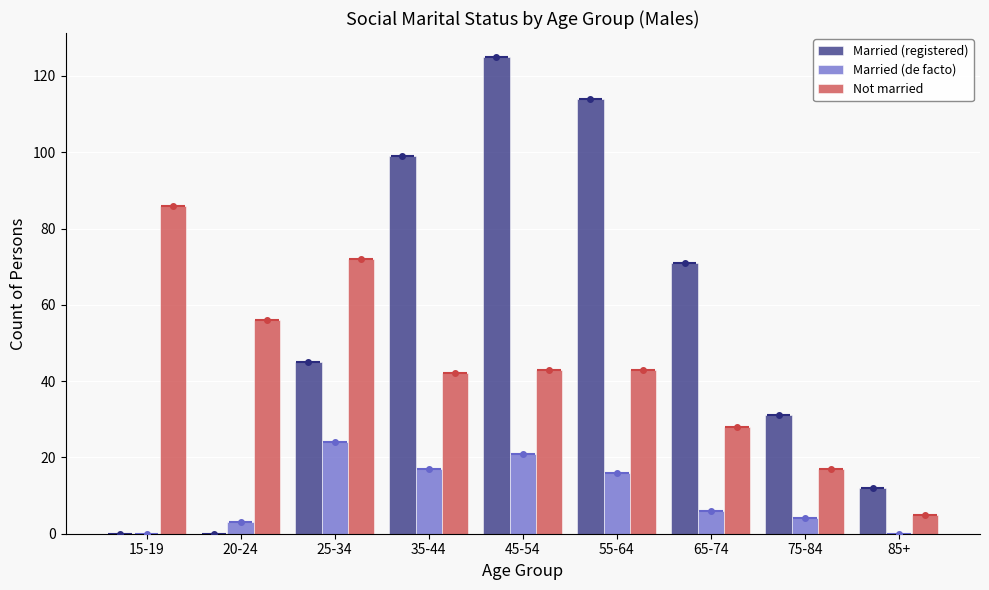

At how many categories does at least one series exceed 114?

1